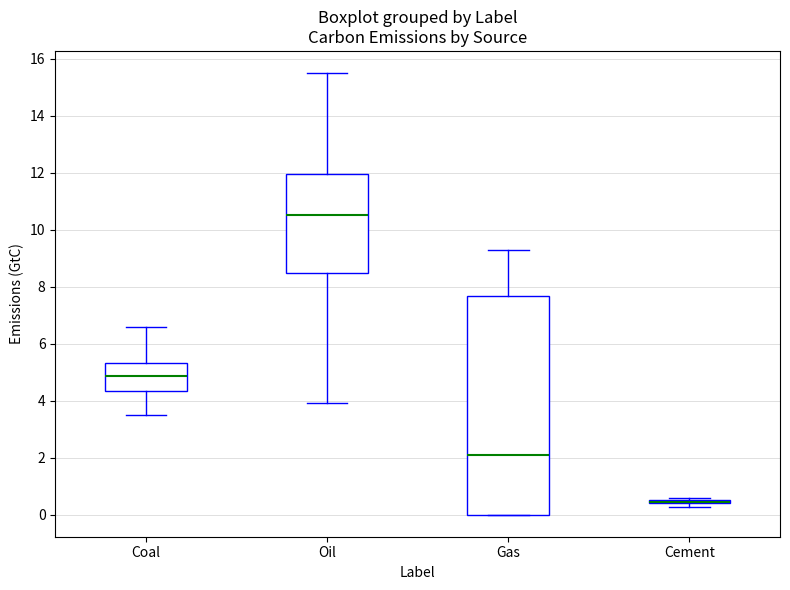

Reading left to right, read every box against the y-axis: the position of its median line, the range the box covers, and the ends of its whiskers. The values are not printed on the chart, so give them approximately, as read against the axis.

Coal: median 4.8, box 4.4 to 5.4, whiskers 3.4 to 6.6
Oil: median 10.6, box 8.4 to 12.0, whiskers 4.0 to 15.6
Gas: median 2.0, box 0.0 to 7.6, whiskers 0.0 to 9.2
Cement: box collapsed to a line at 0.4, whiskers 0.2 to 0.6